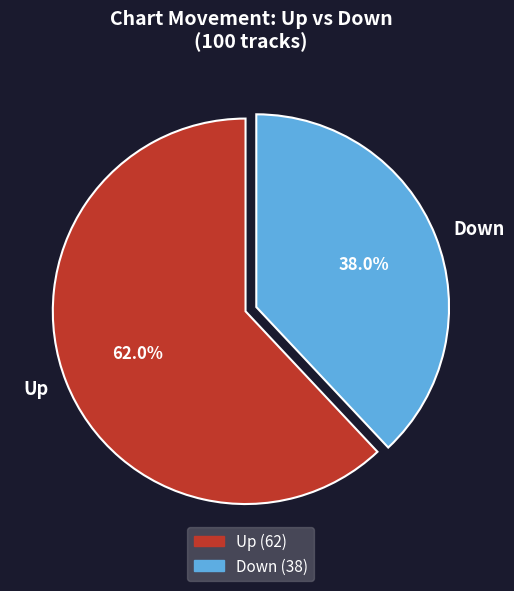

To the nearest percent, what is the difference between the largest and smallest slice percentages?

24%